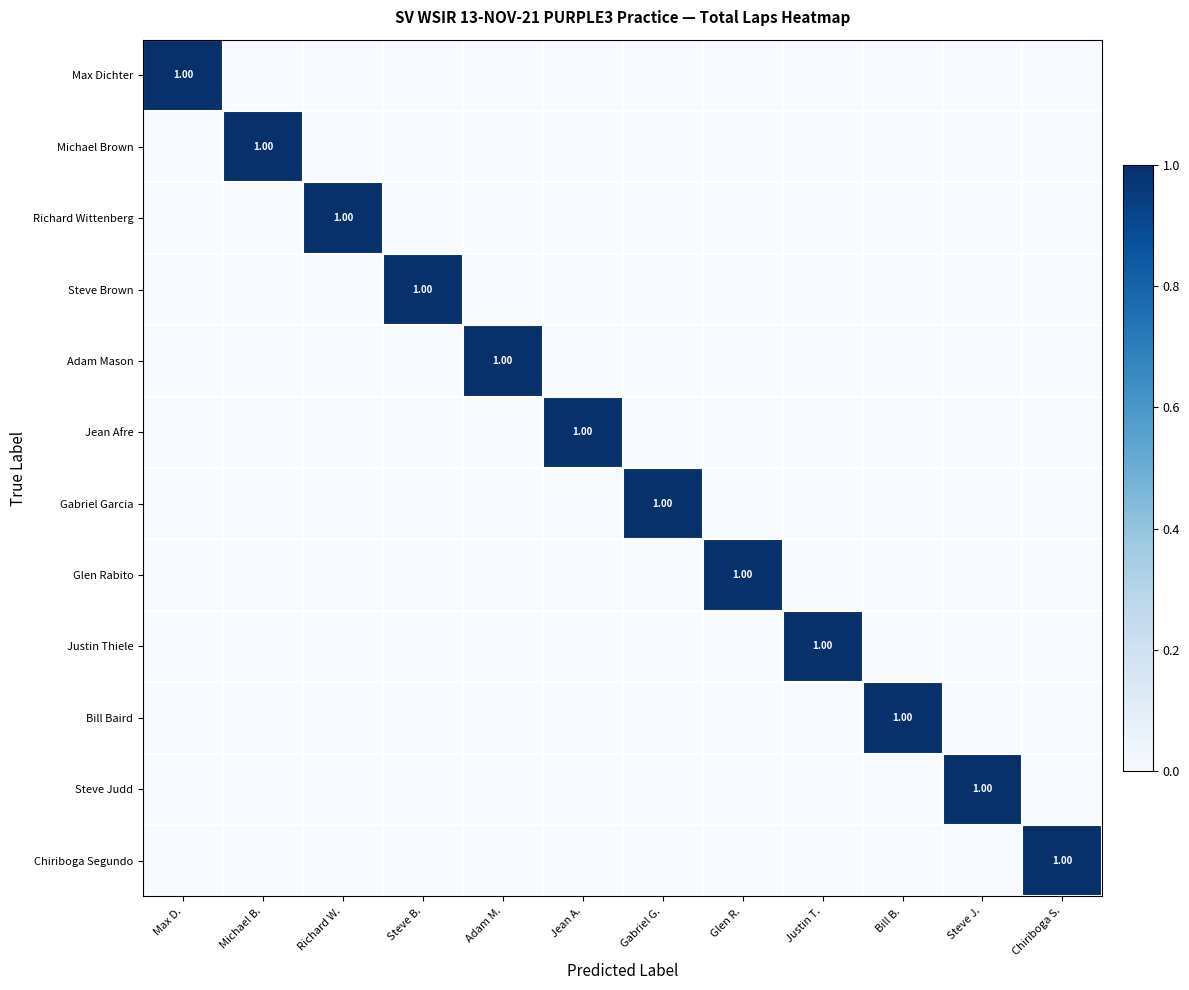

What is the sum of all Chiriboga Segundo values?

1